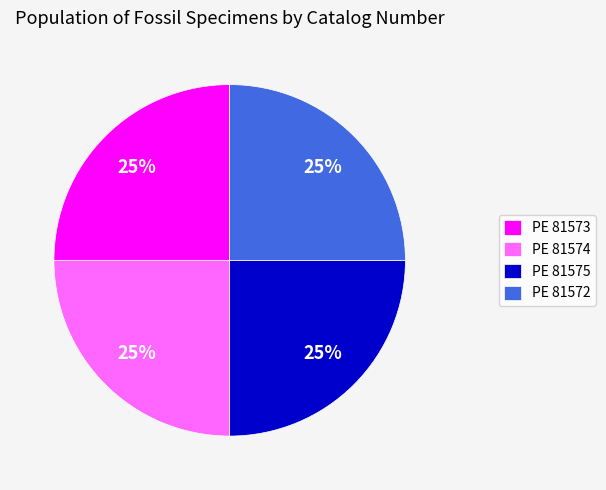

To the nearest percent, what is the average slice percentage?

25%